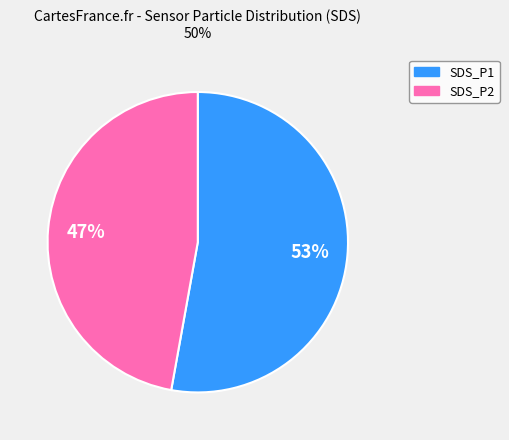

To the nearest percent, what is the average slice percentage?

50%